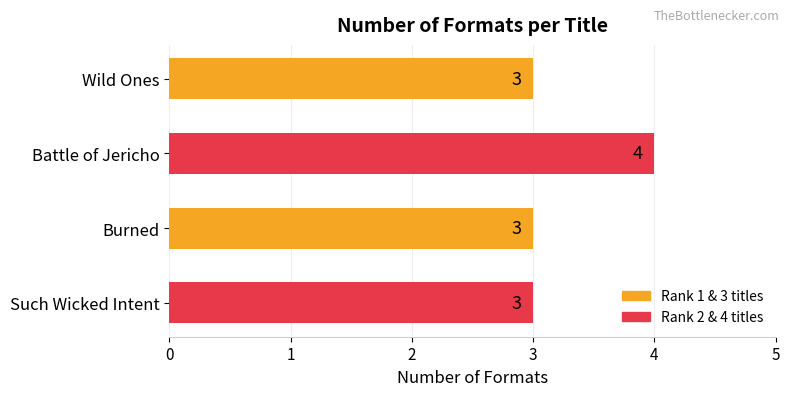

Are the bars grouped side by side (vs. stacked)?

No